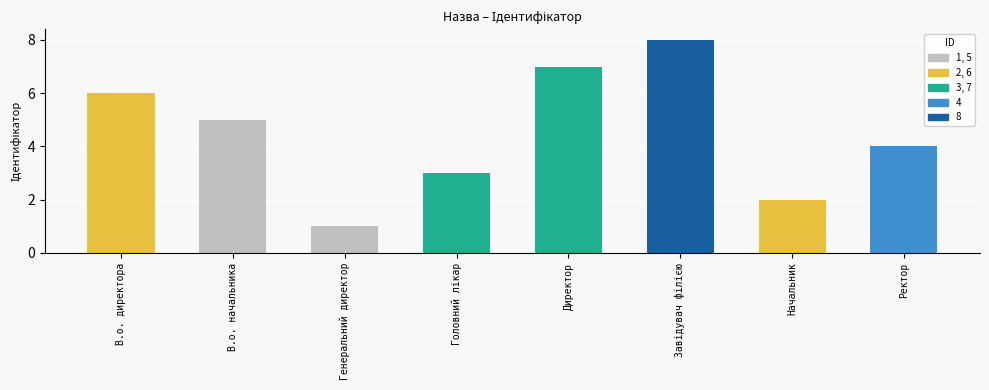

Which has a higher value, Ректор or В.о. начальника?

В.о. начальника